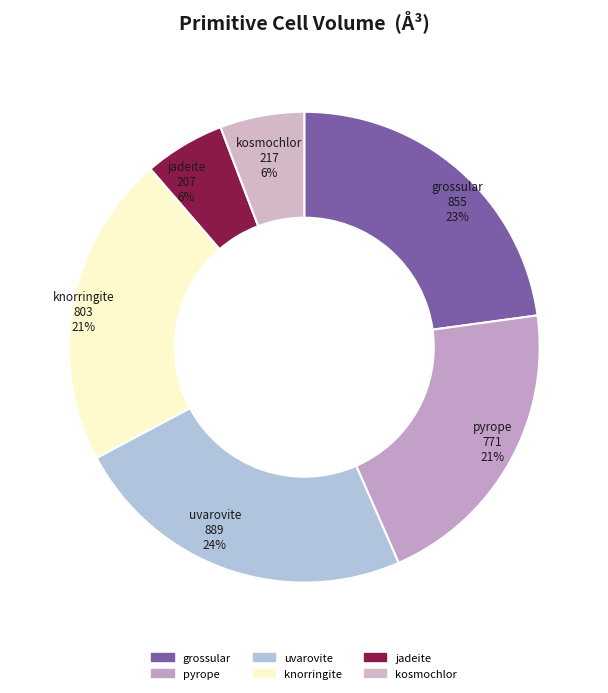

How many segments does this pie chart have?

6